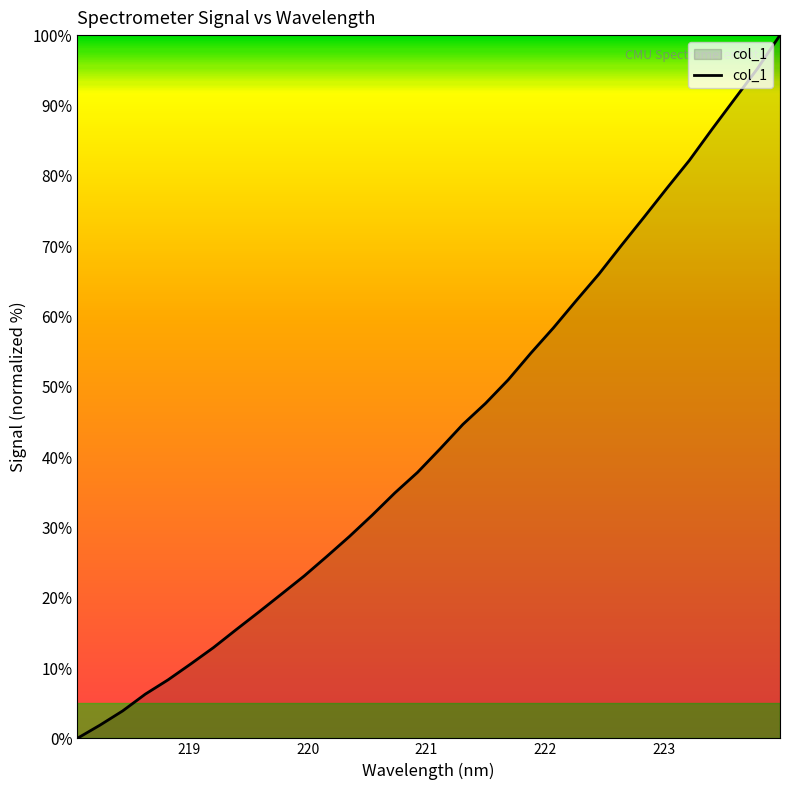

Does the chart display data point markers on the line(s)?

No